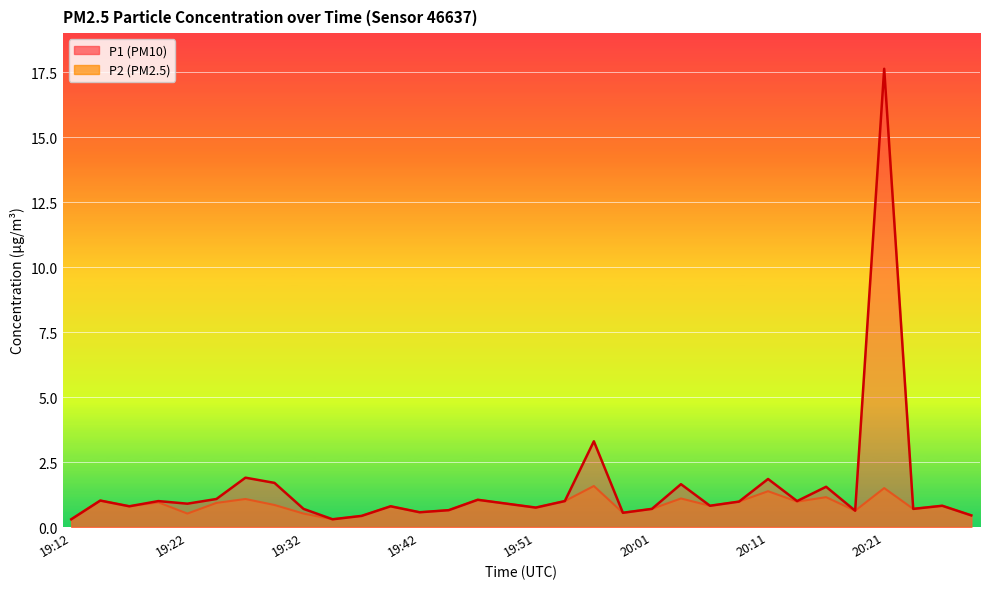

Rank the series at 19:34 from lowest to highest value.

P1, P2